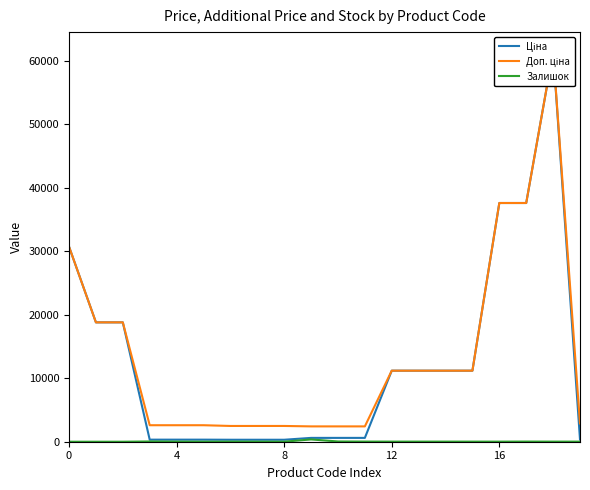

What is the sum of all Ціна values?

253761.1